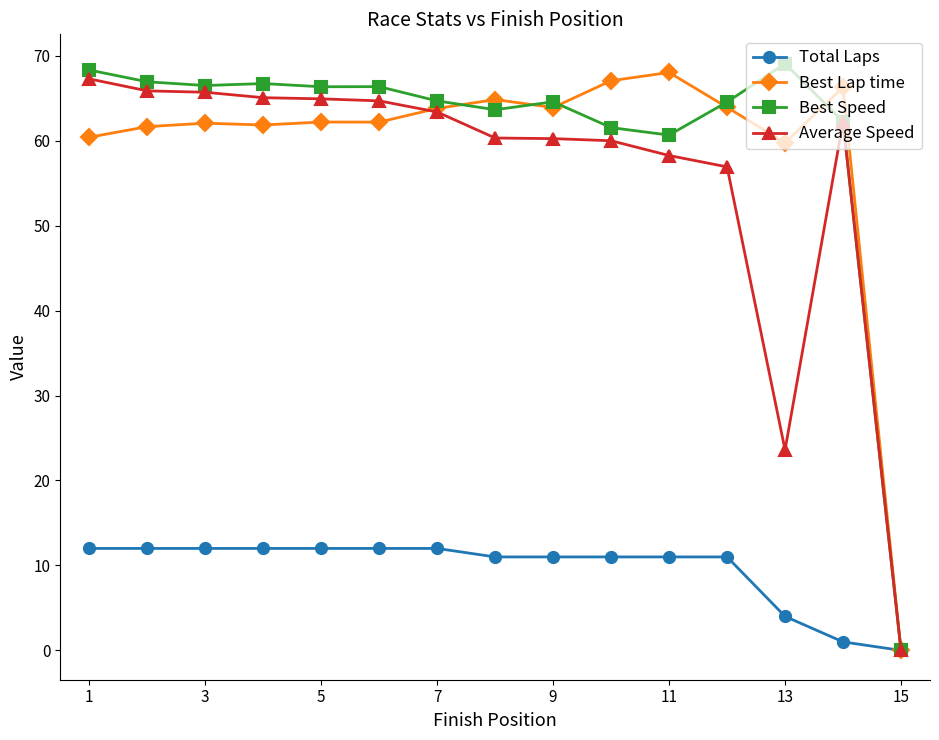

What is the value of the Total Laps point at the 6th from the left?

12.0